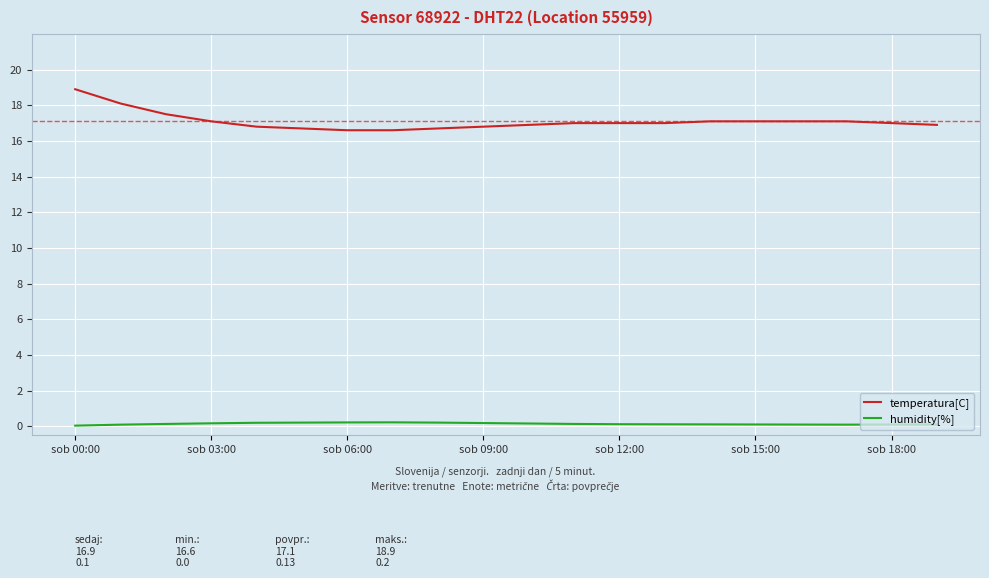

What is the maximum value shown in the chart?

18.9